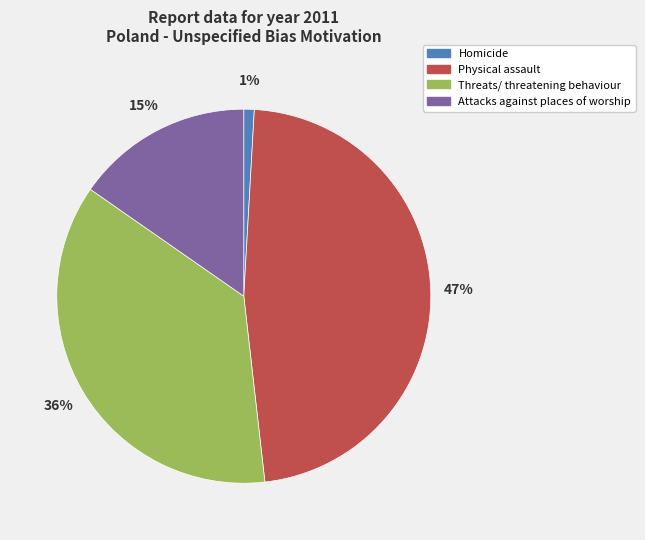

Between Homicide and Threats/ threatening behaviour, which is larger?

Threats/ threatening behaviour